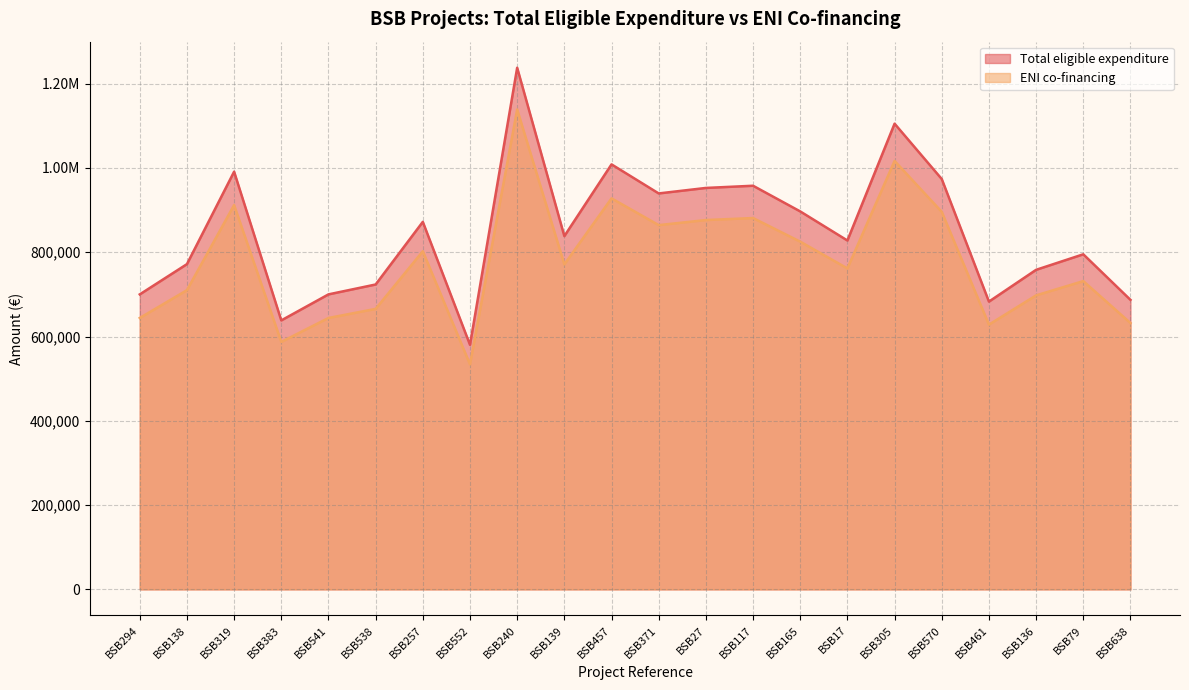

Rank the series by their average value, from lowest to highest.

ENI co-financing, Total eligible expenditure